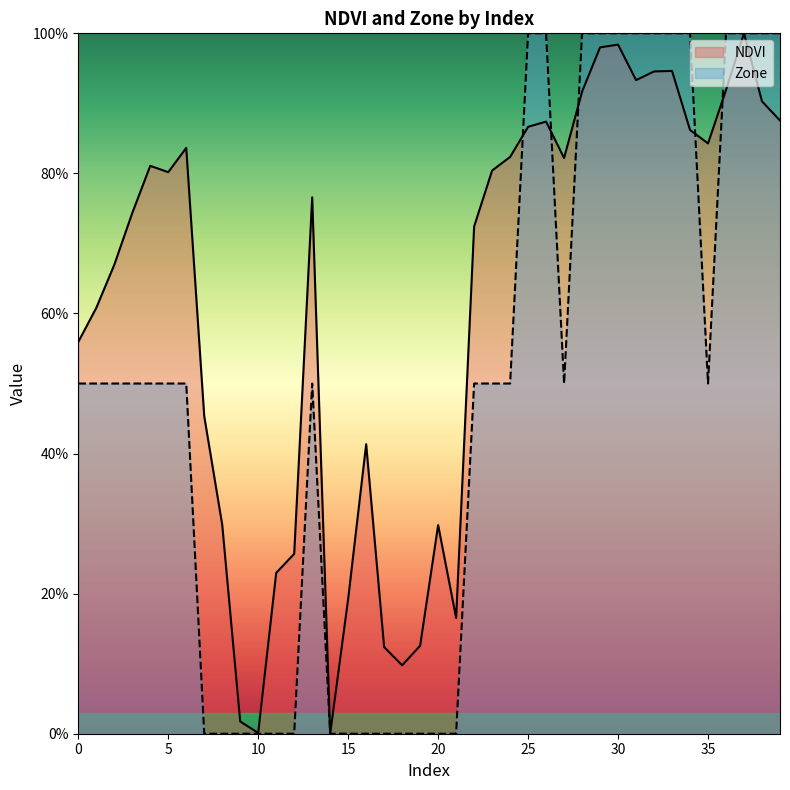

List the labels in order of NDVI value, largest first.

37, 30, 29, 33, 32, 31, 36, 28, 38, 39, 26, 25, 34, 35, 6, 24, 27, 4, 23, 5, 13, 3, 22, 2, 1, 0, 7, 16, 8, 20, 12, 11, 15, 21, 19, 17, 18, 9, 10, 14